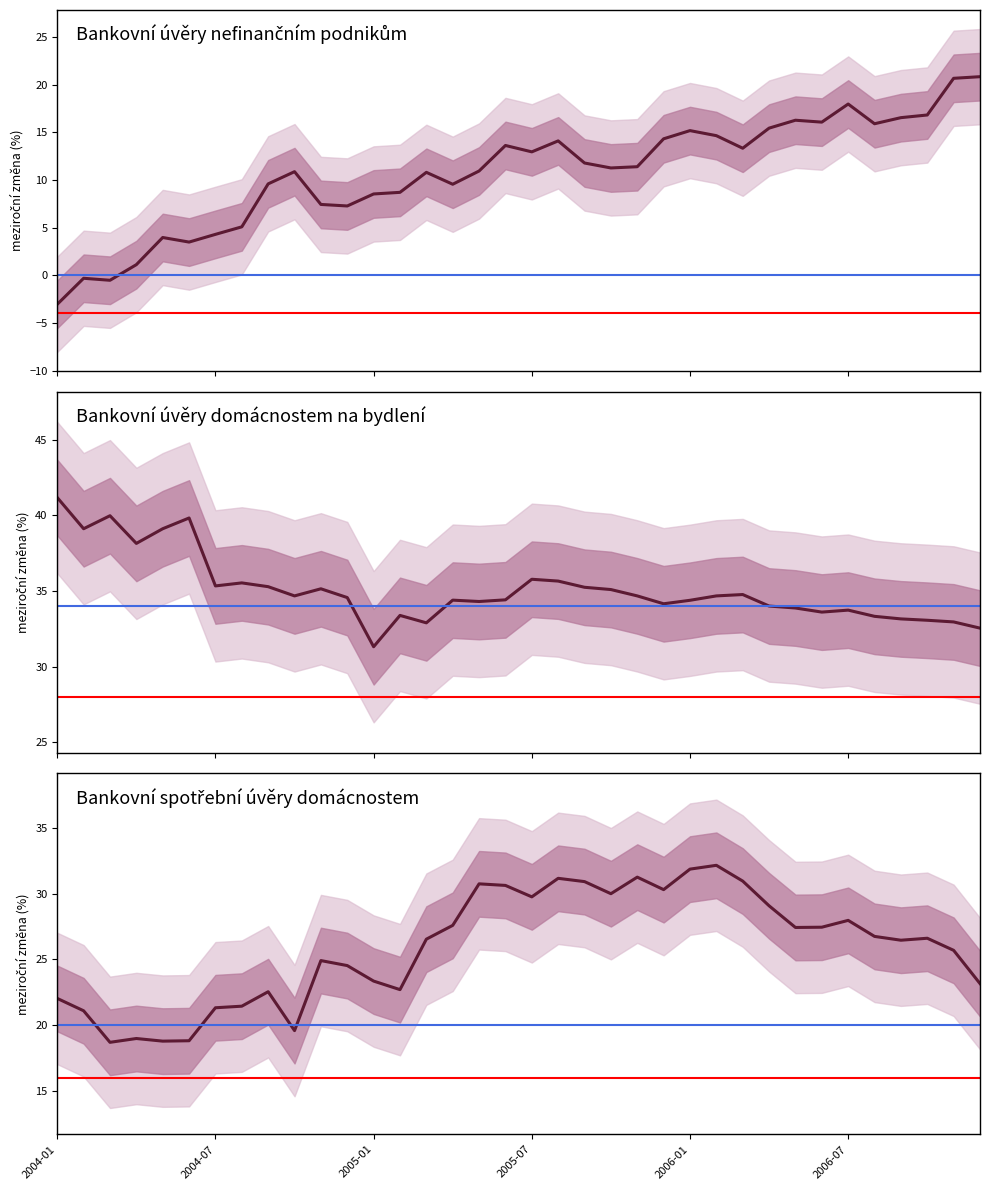

Which series has the largest total across all categories?

Bankovní úvěry domácnostem na bydlení